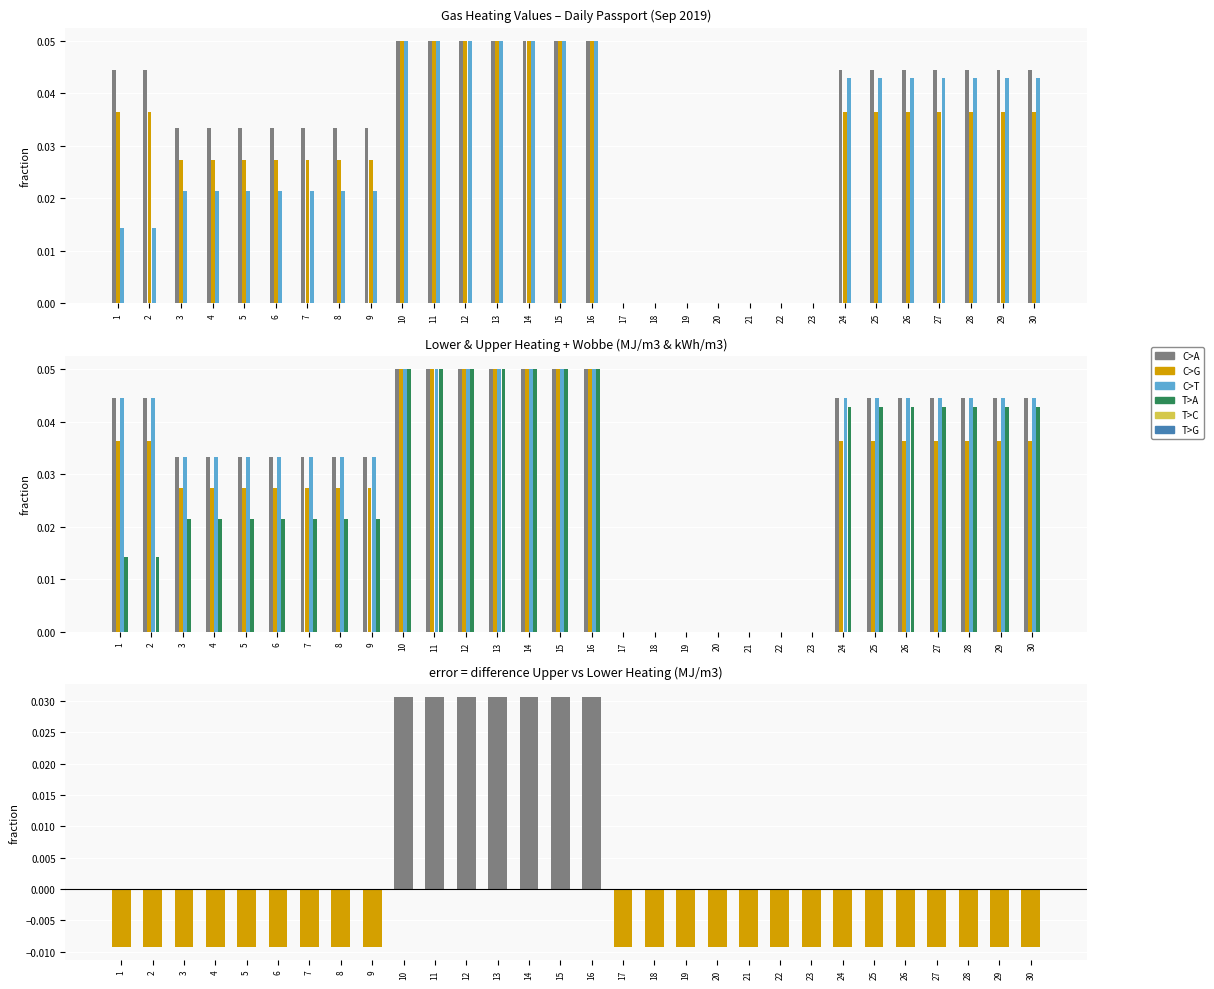

How many groups of bars are there?

30